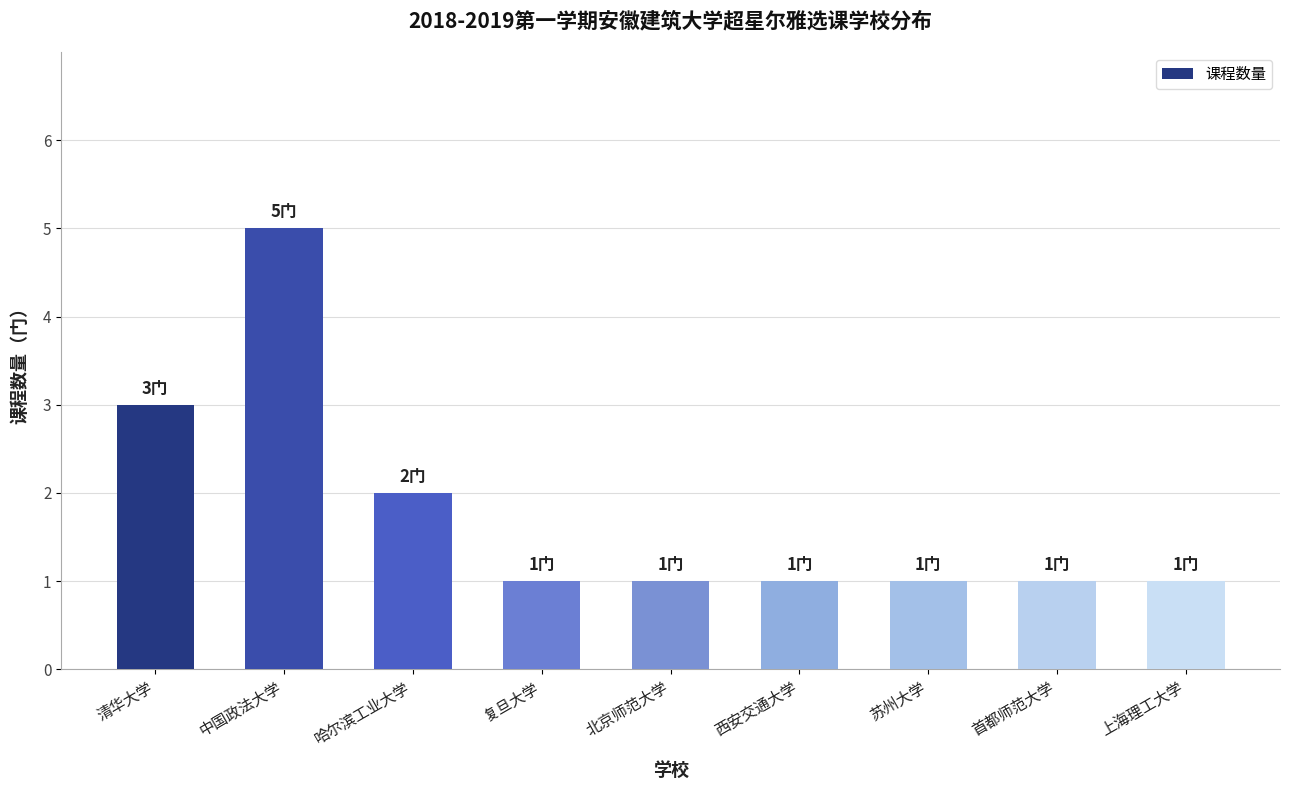

What is the average value?

2